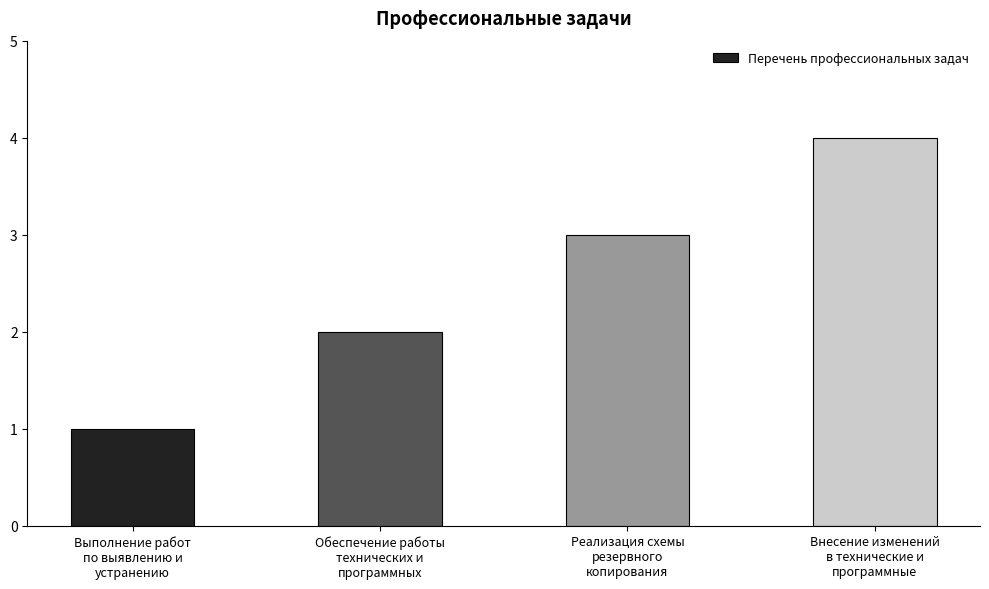

Reading left to right, transcribe all the data shown in this chart.

1	2	3	4